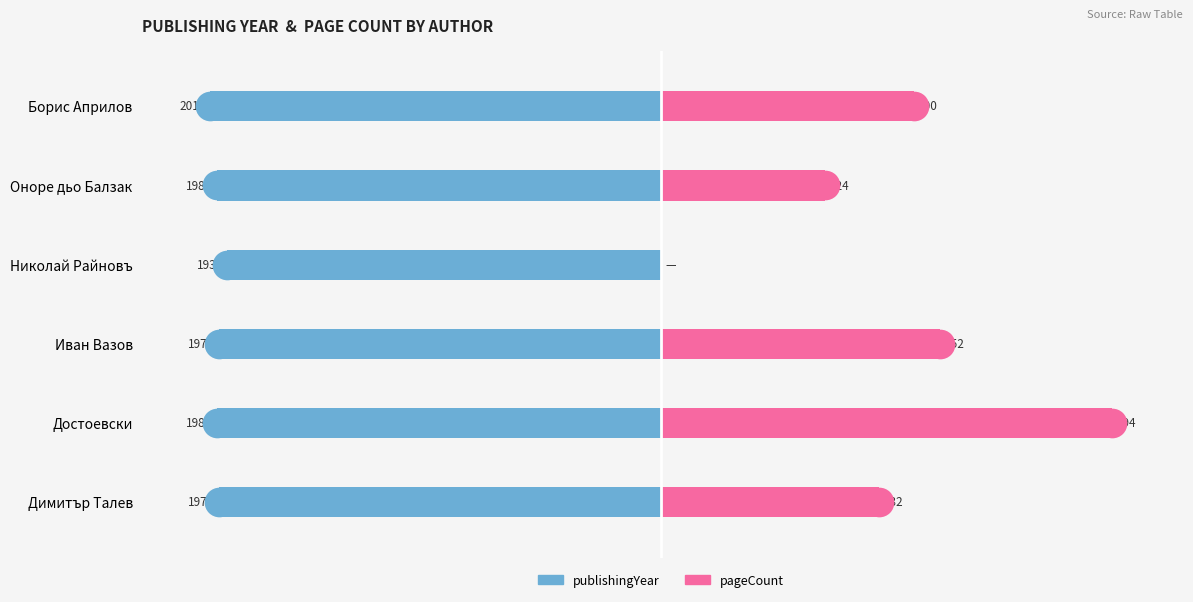

What are all the series names shown in the legend?

publishingYear, pageCount